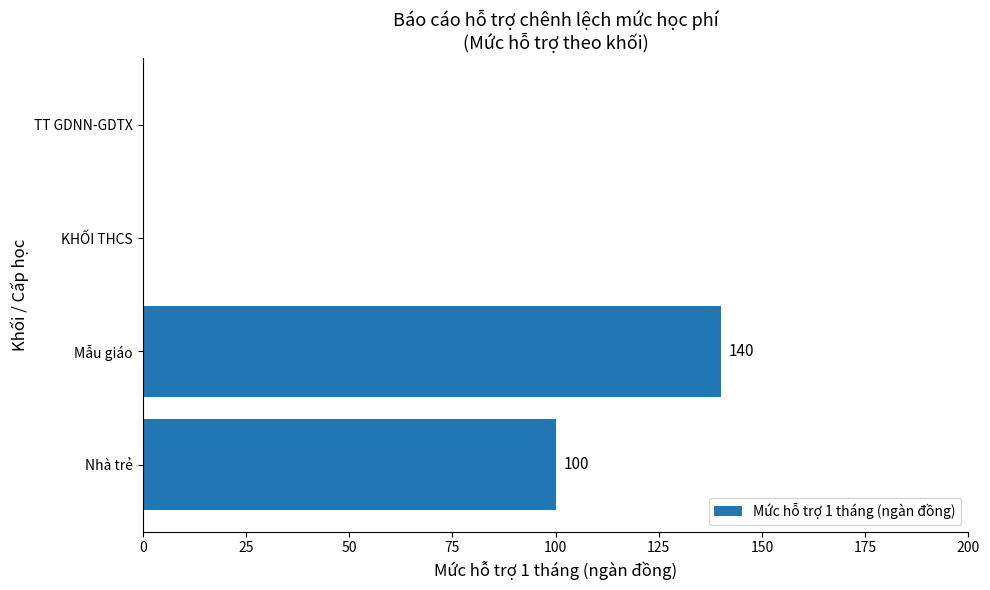

Reading bottom to top, extract all data points from this chart.

Nhà trẻ=100	Mẫu giáo=140	KHỐI THCS=0	TT GDNN-GDTX=0